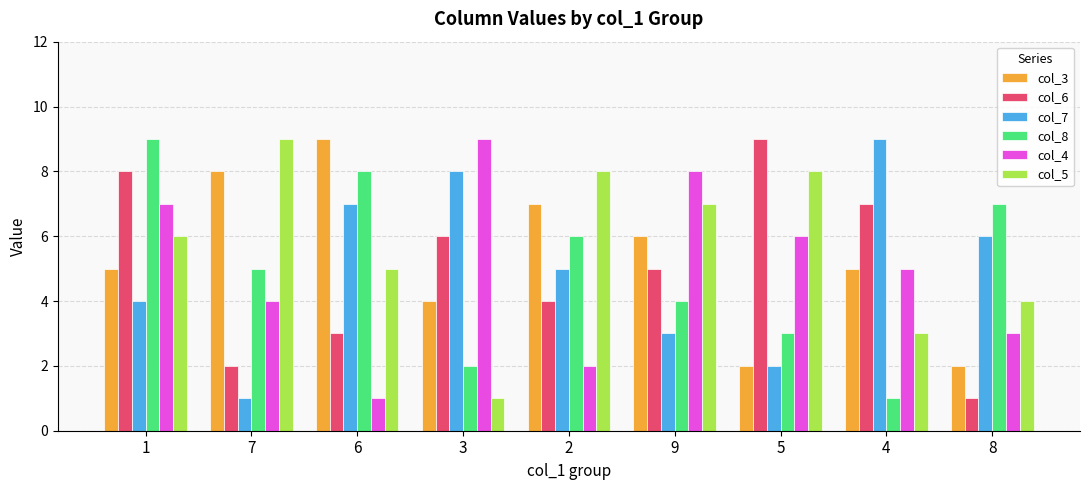

How many bars are there in total?

54